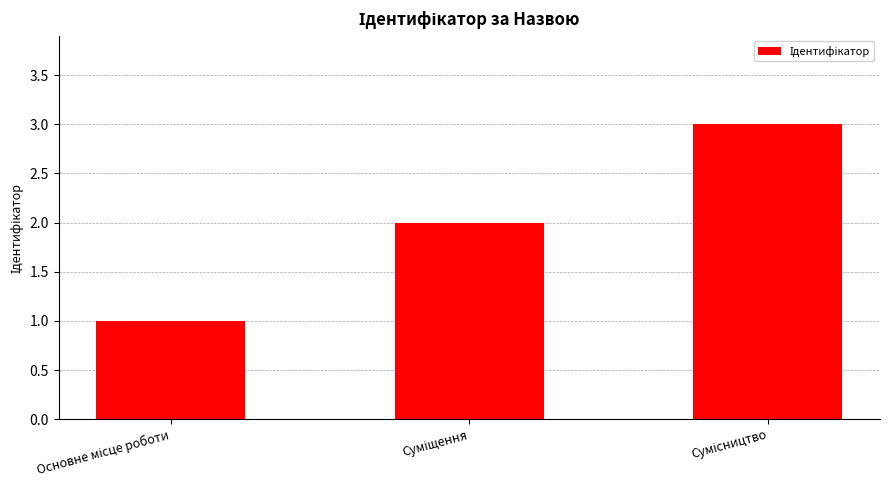

What is the sum of all values?

6